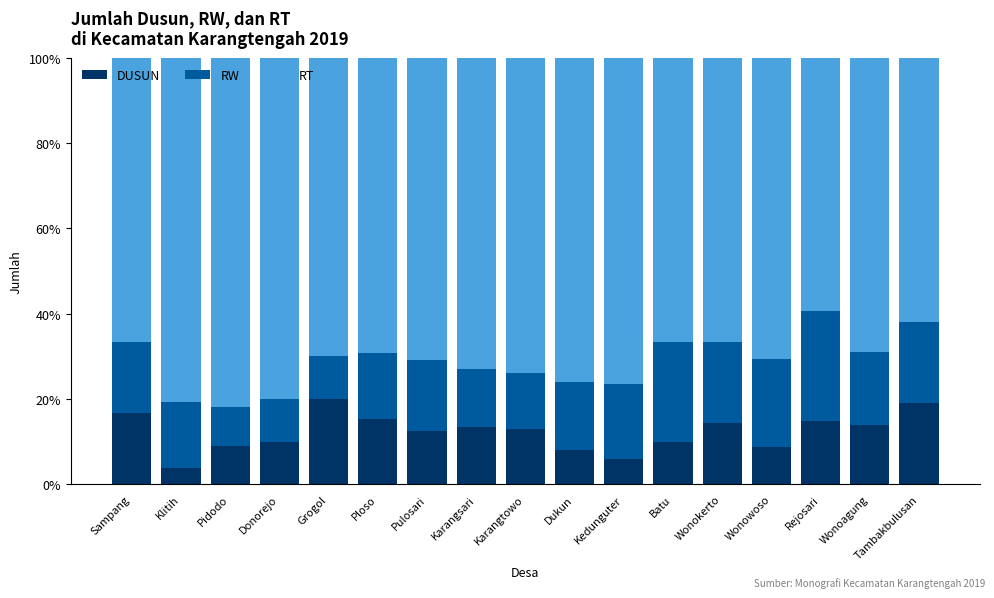

Read the DUSUN value at Karangtowo.

13.0